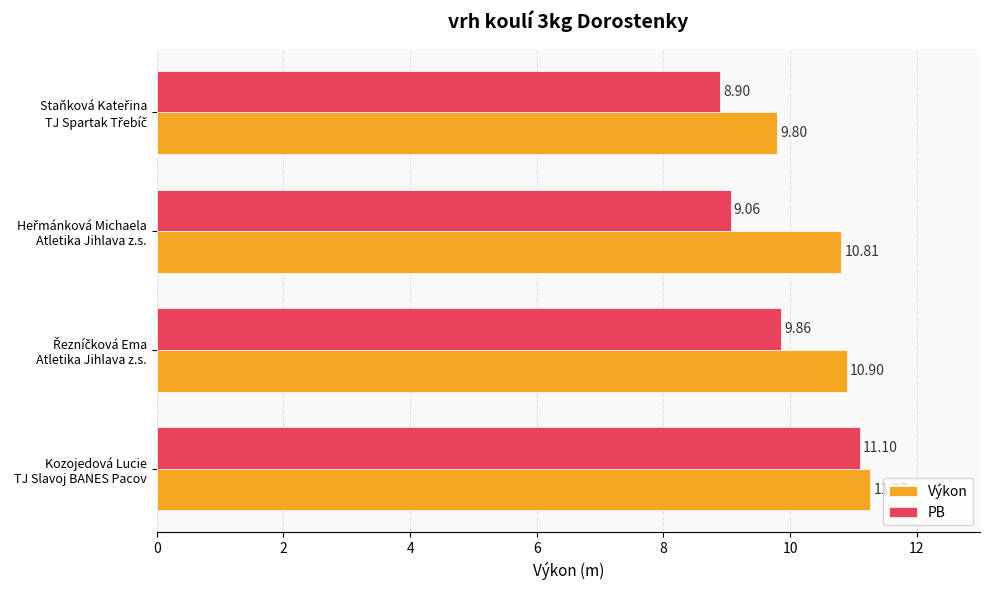

Which series has the widest spread of values?

PB